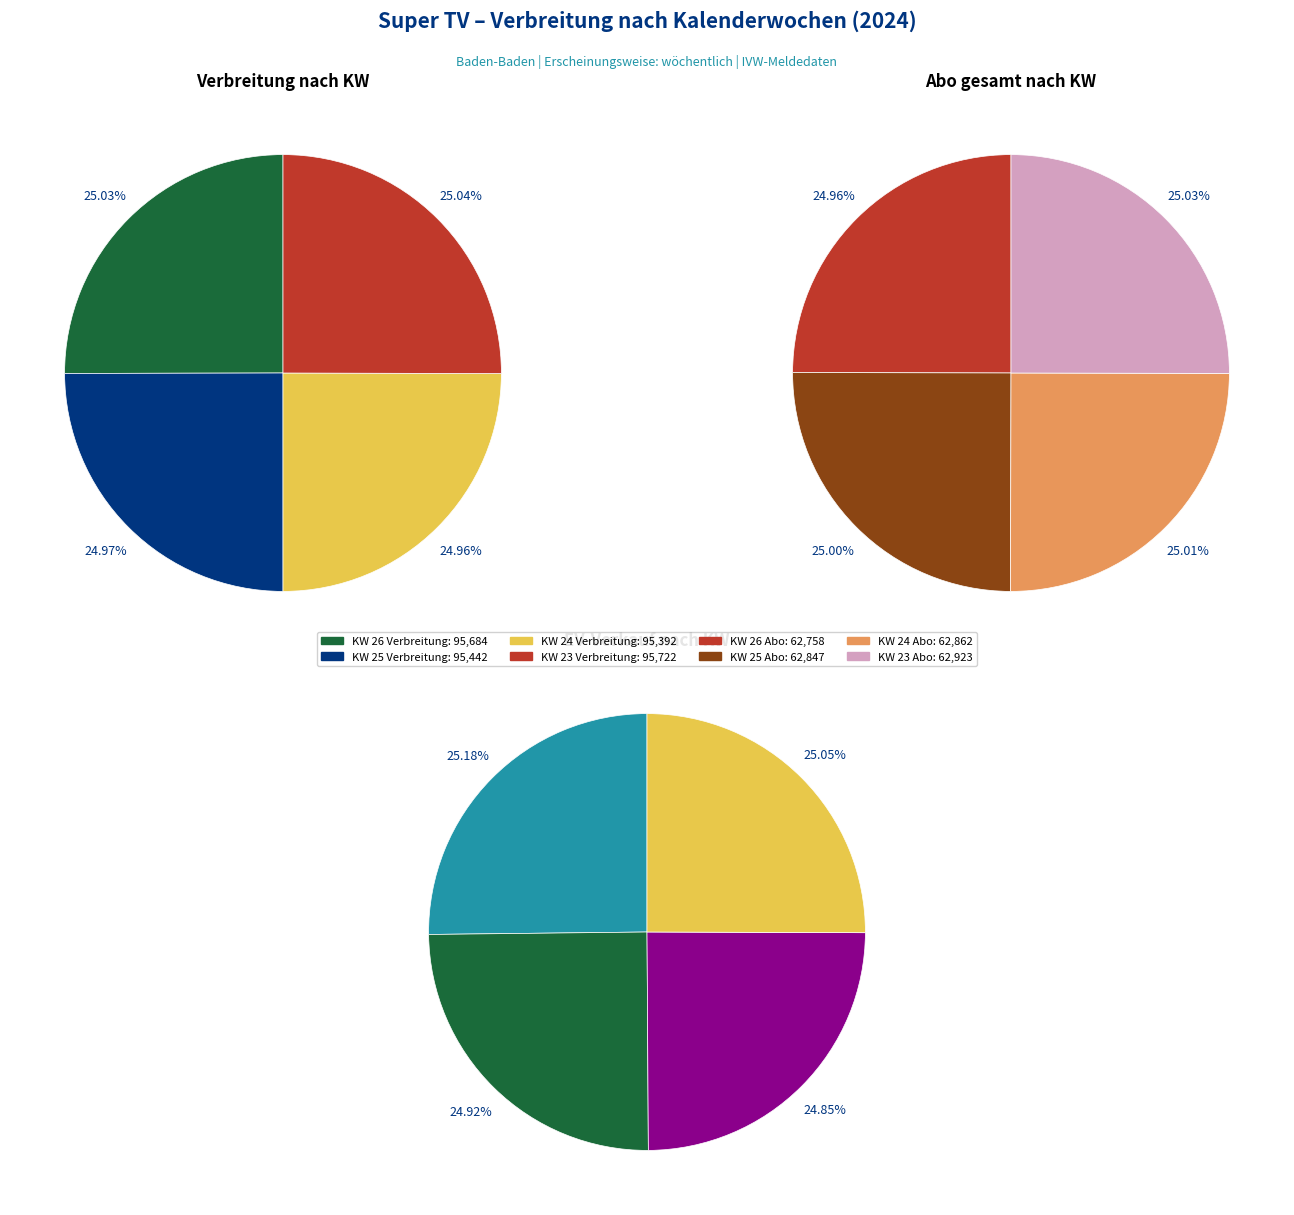

To the nearest percent, what percentage of the pie is KW 25?

25%